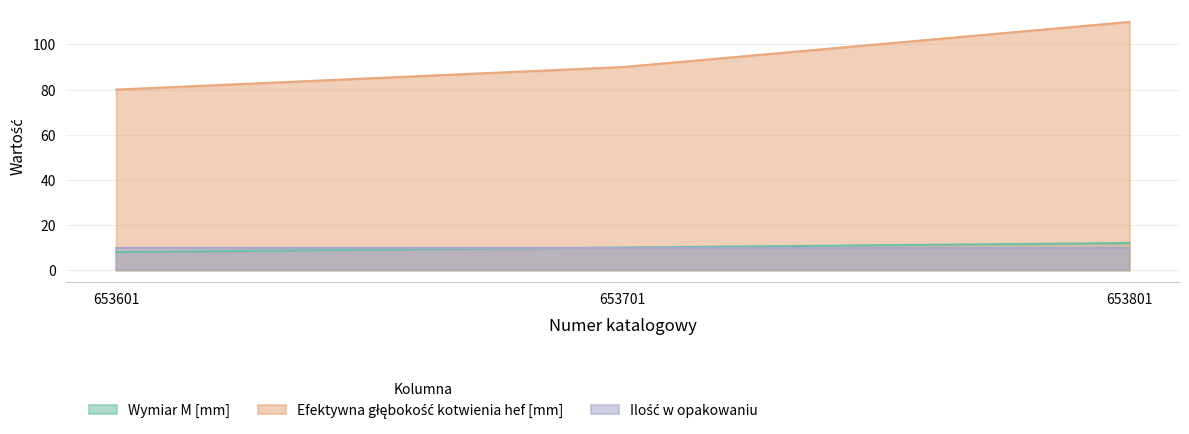

What is the difference between the maximum and minimum values in the Efektywna głębokość kotwienia hef [mm] series?

30